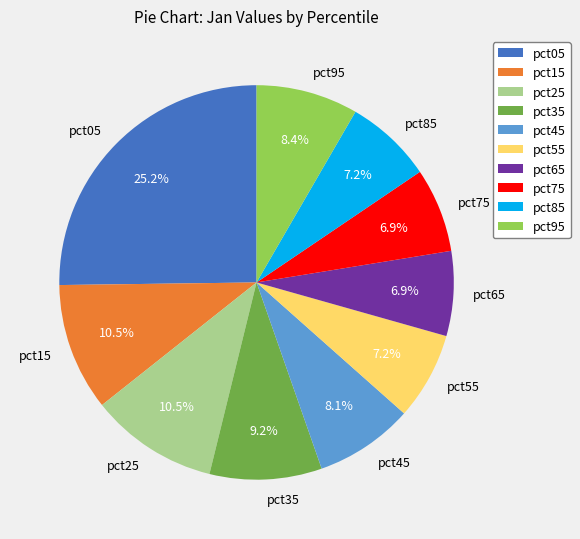

Does pct45 account for over 50% of the chart?

No